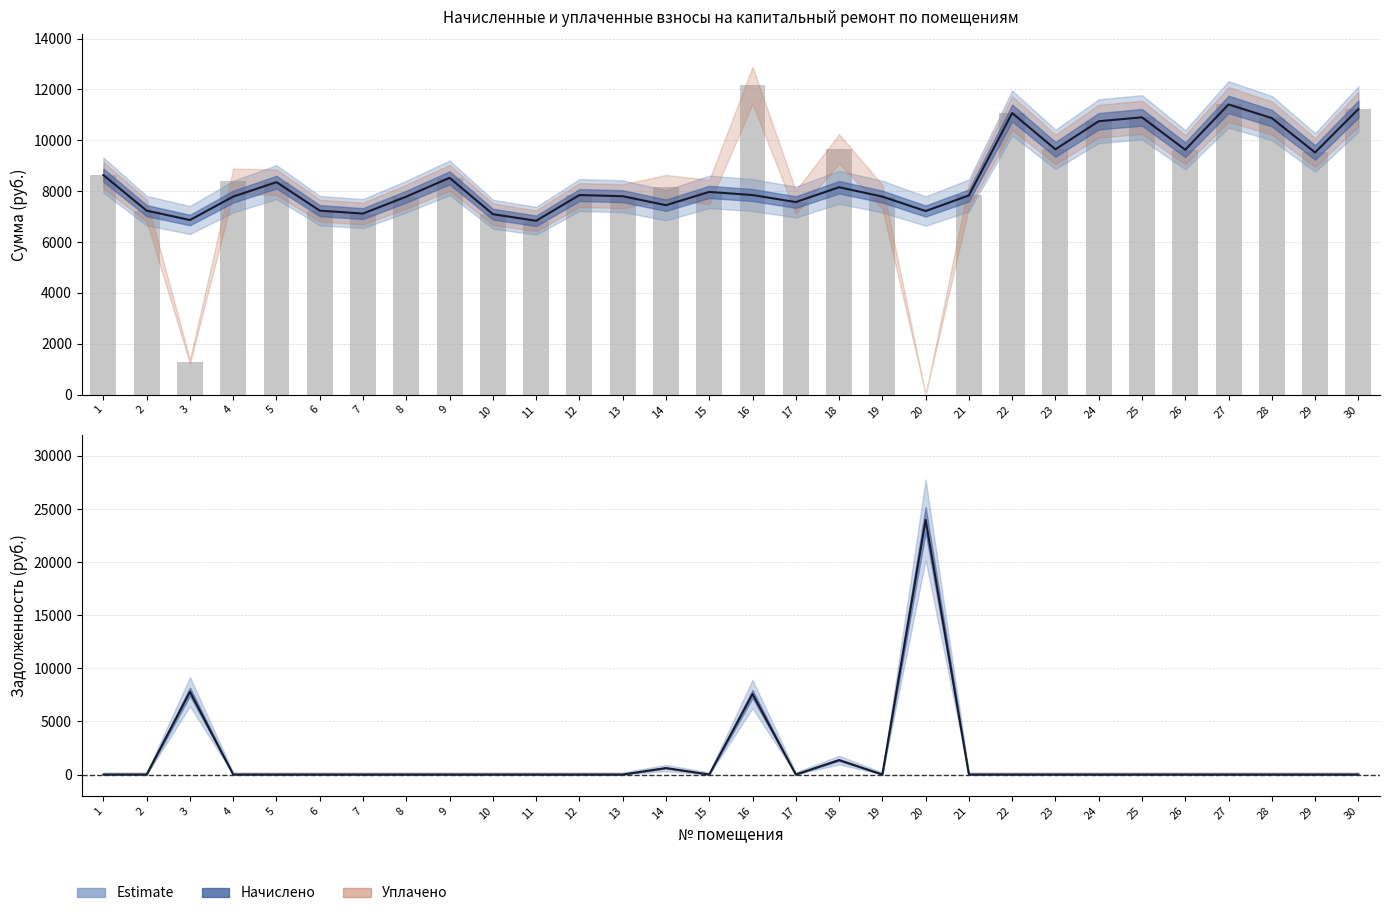

Which series has the widest spread of values?

задолженность